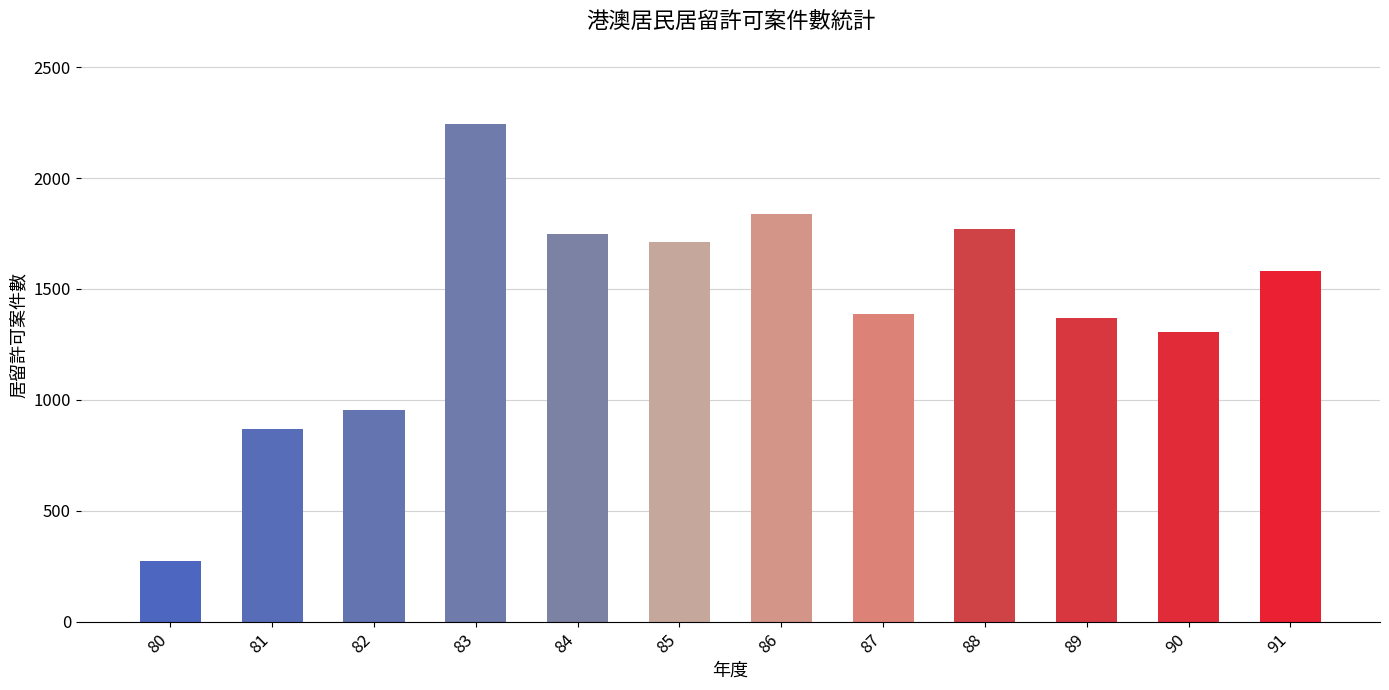

Approximately how many times larger is the value at 81 compared to 89?

0.6